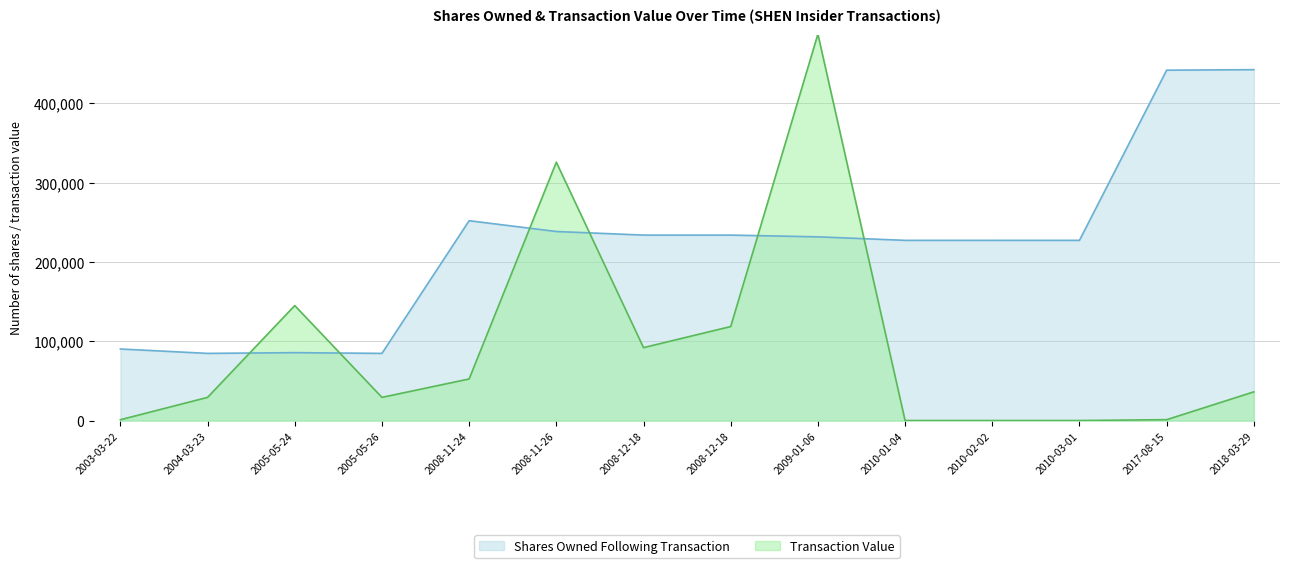

What are all the series names shown in the legend?

Shares Owned Following Transaction, Transaction Value